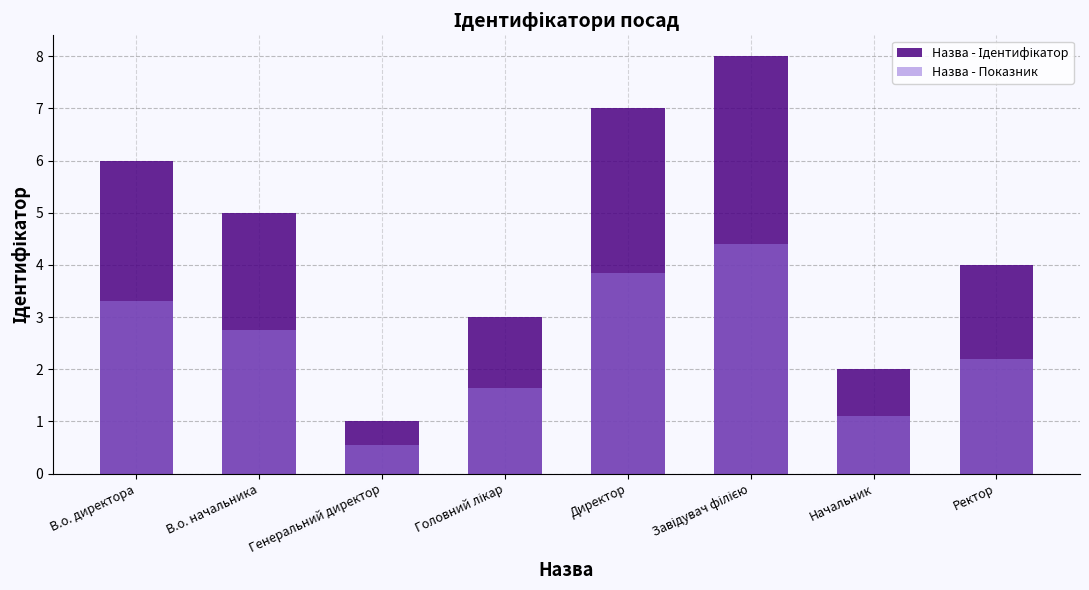

What is the lowest value of the Назва - Показник series?

0.6